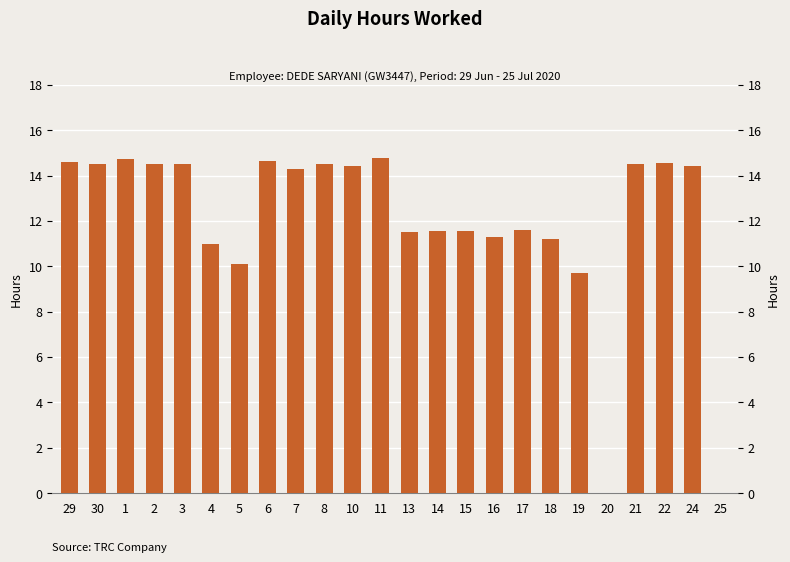

Reading left to right, what are all the values shown in this chart?

29=14.6	30=14.5	1=14.8	2=14.5	3=14.5	4=11.0	5=10.1	6=14.6	7=14.3	8=14.5	10=14.4	11=14.8	13=11.5	14=11.5	15=11.5	16=11.3	17=11.6	18=11.2	19=9.7	20=0.0	21=14.5	22=14.6	24=14.4	25=0.0